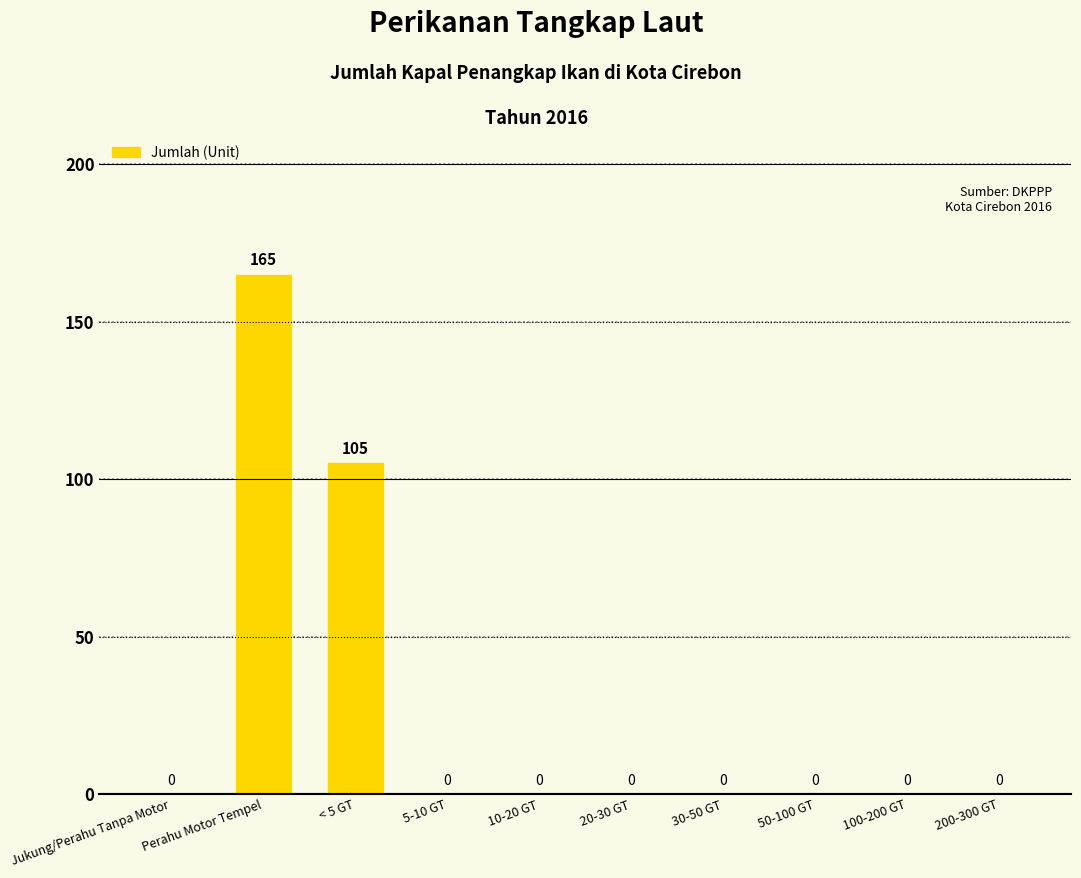

Count the number of values greater than 0.

2